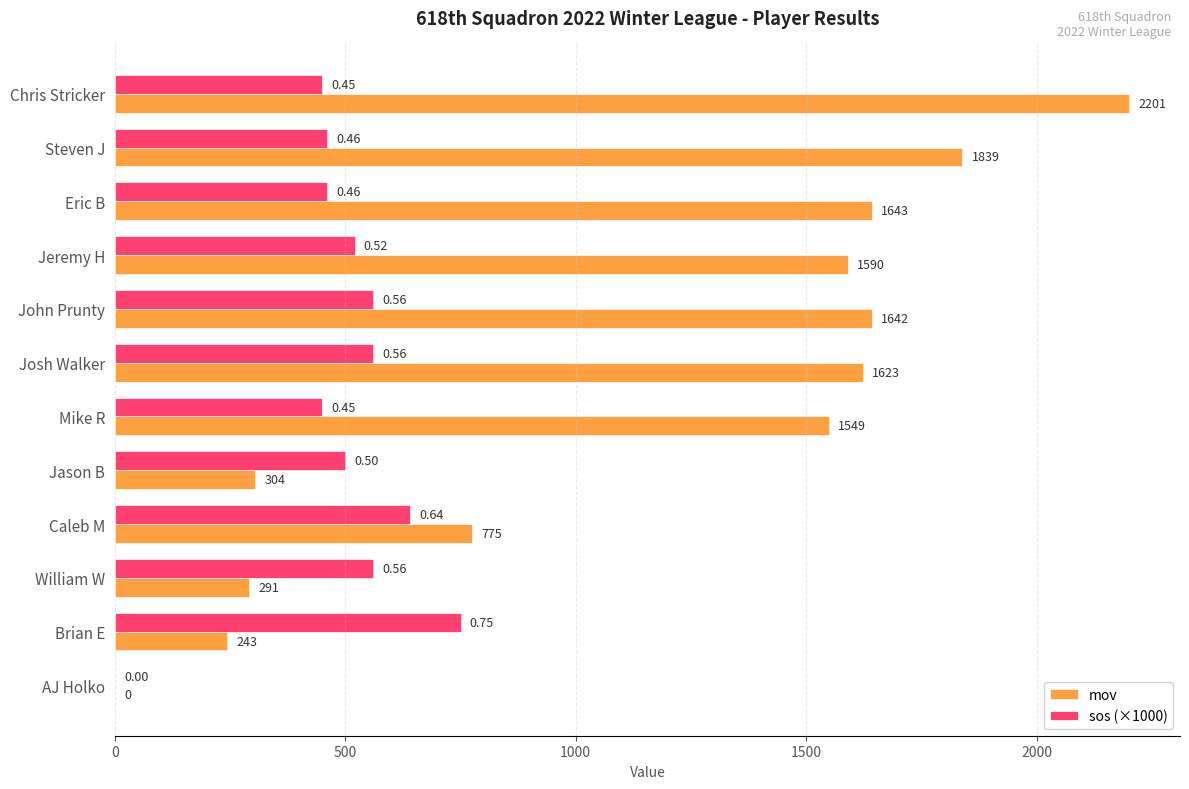

At which category does the chart reach its peak across all series?

Chris Stricker